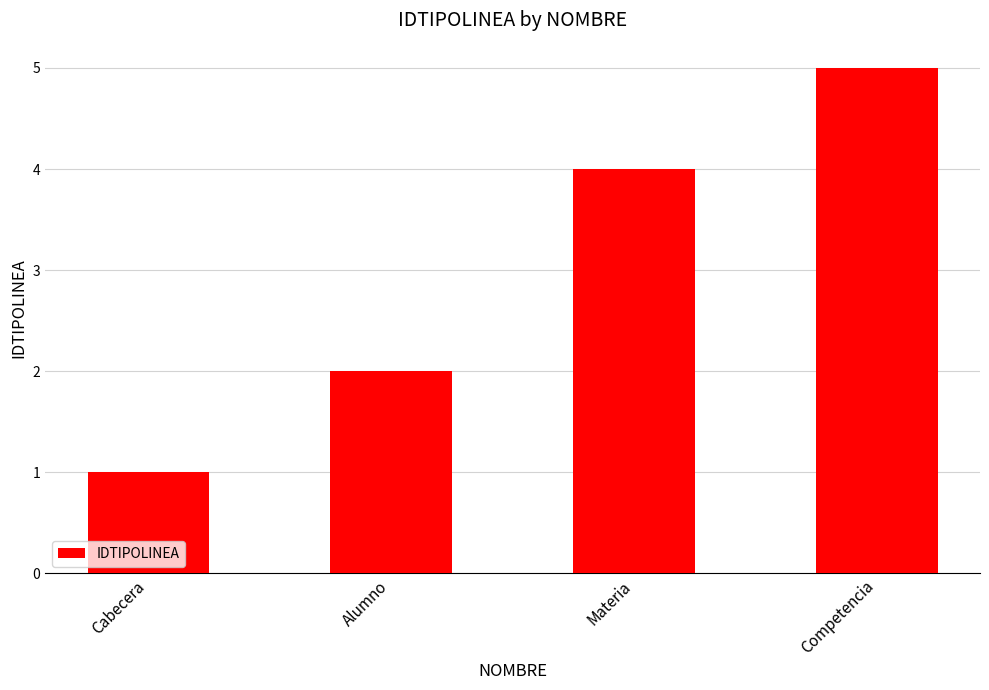

What is the average value?

3